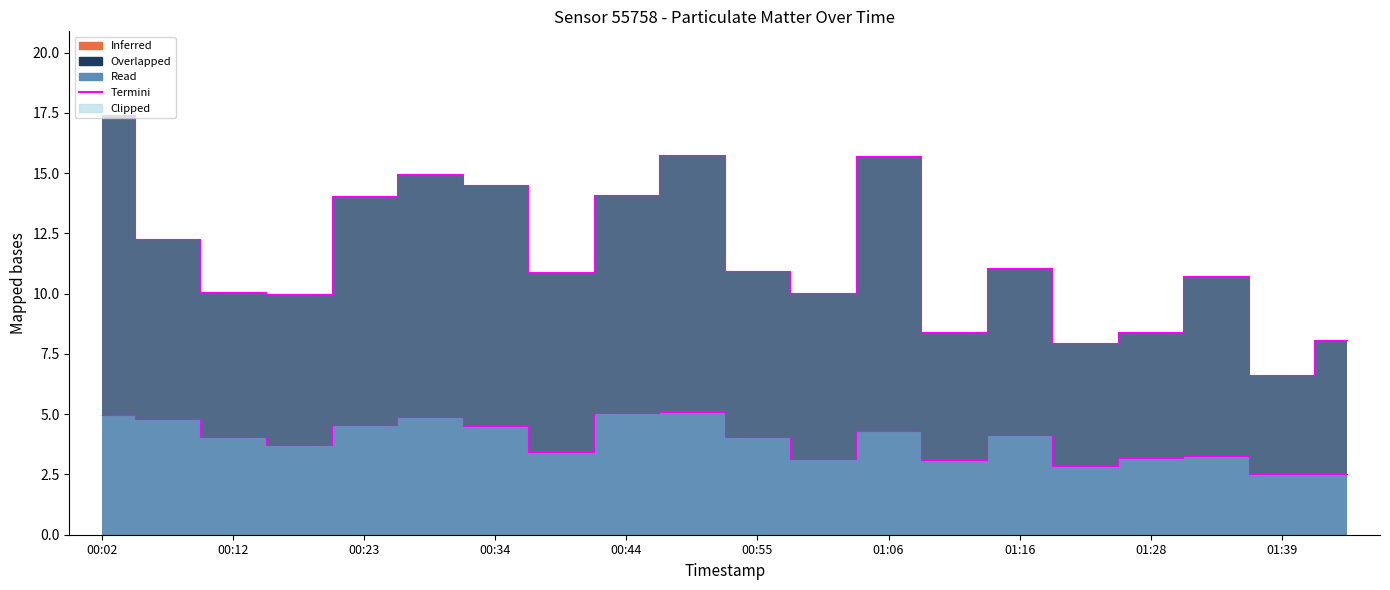

Reading left to right, extract all data points from this chart.

P1: 00:02=17.4	00:07=12.2	00:12=10.1	00:18=10.0	00:23=14.1	00:28=14.9	00:34=14.5	00:39=10.9	00:44=14.1	00:50=15.7	00:55=10.9	01:00=10.0	01:06=15.7	01:11=8.4	01:16=11.1	01:22=8.0	01:28=8.4	01:33=10.8	01:39=6.6	01:44=8.1
P2: 00:02=5.0	00:07=4.8	00:12=4.0	00:18=3.7	00:23=4.5	00:28=4.9	00:34=4.5	00:39=3.4	00:44=5.0	00:50=5.1	00:55=4.0	01:00=3.1	01:06=4.3	01:11=3.1	01:16=4.1	01:22=2.9	01:28=3.2	01:33=3.2	01:39=2.5	01:44=2.5